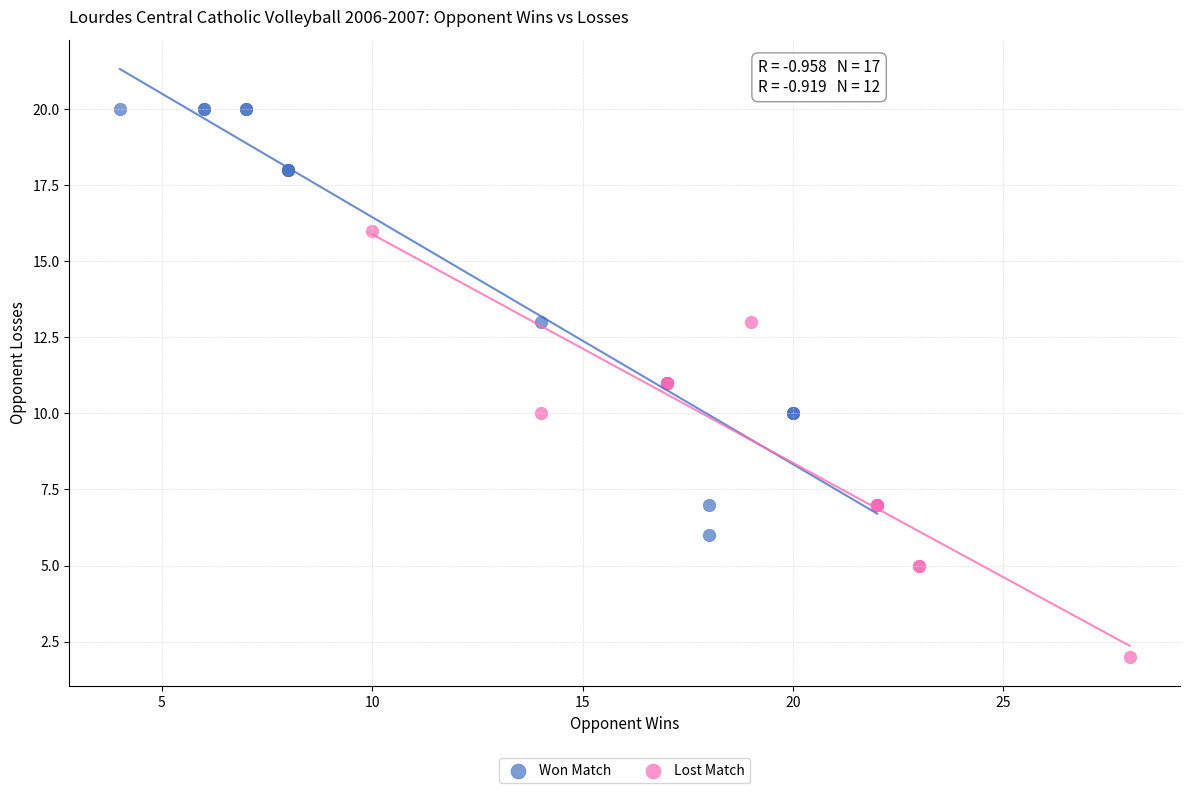

Which series reaches the maximum Y coordinate?

Won Match